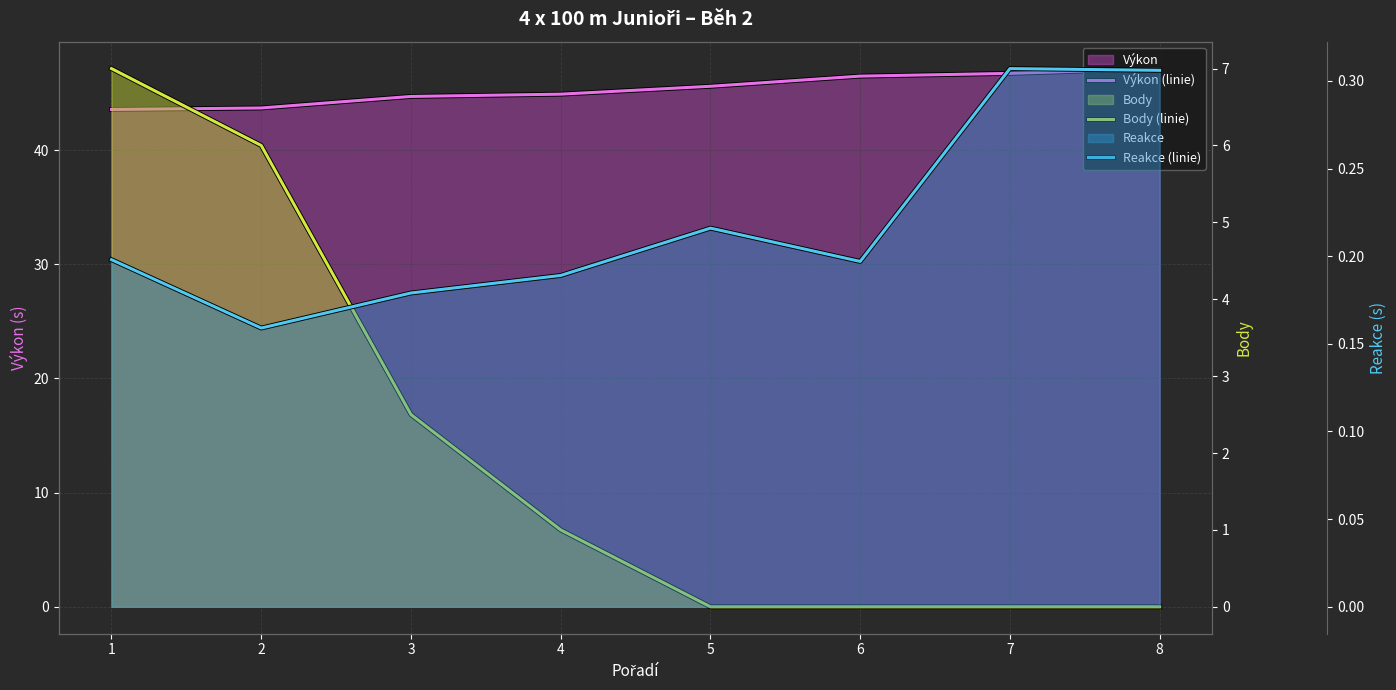

What is the difference between the highest and lowest values at 6?

46.5